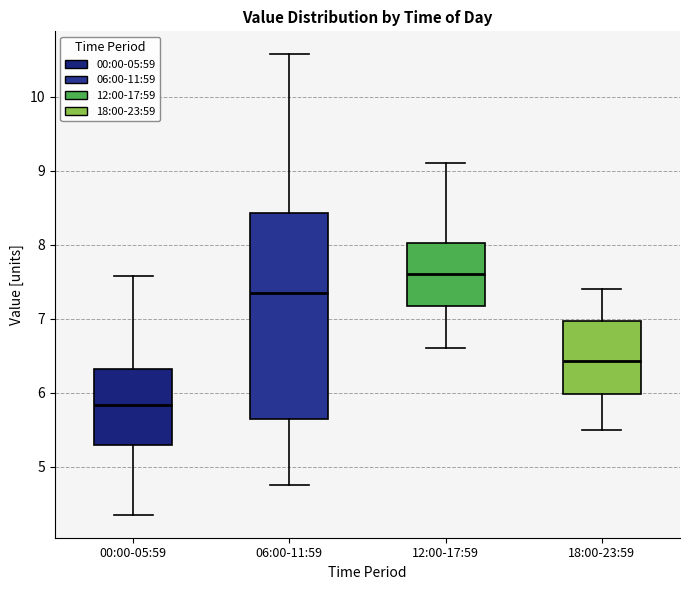

Where does the lower whisker of the box for 18:00-23:59 end on the y-axis? The values are not printed on the chart, so give them approximately, as read against the axis.

5.5